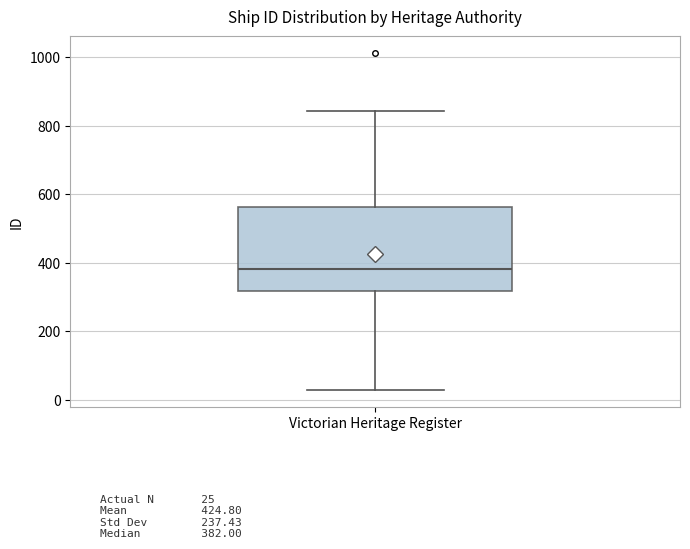

Where does the upper whisker of the box for Victorian Heritage Register end on the y-axis? The values are not printed on the chart, so give them approximately, as read against the axis.

840